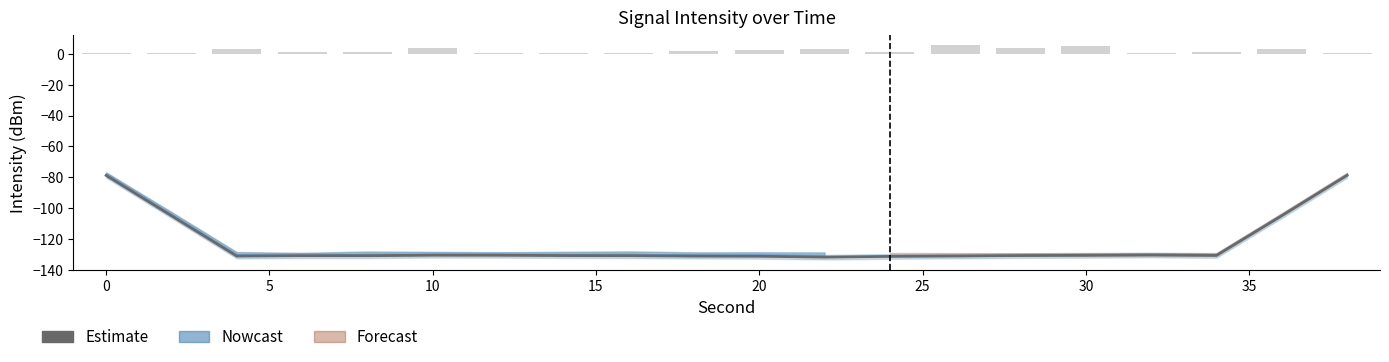

How many data points are above -130?

4